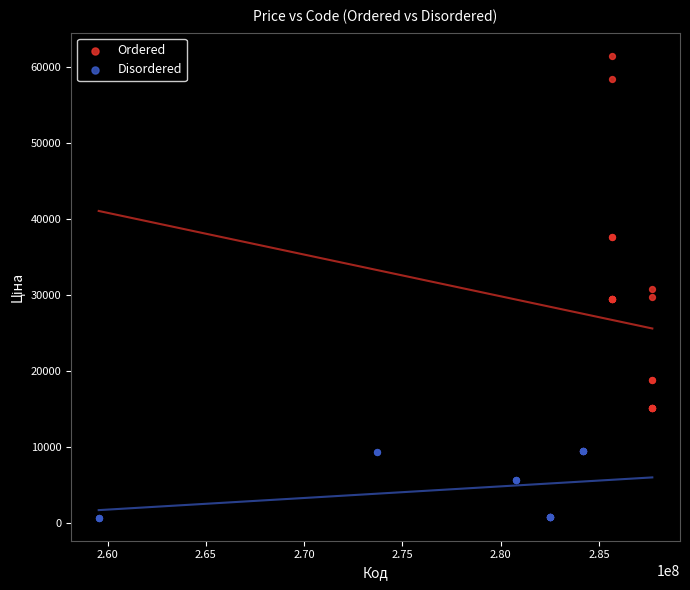

Which series reaches the maximum Y coordinate?

Ordered